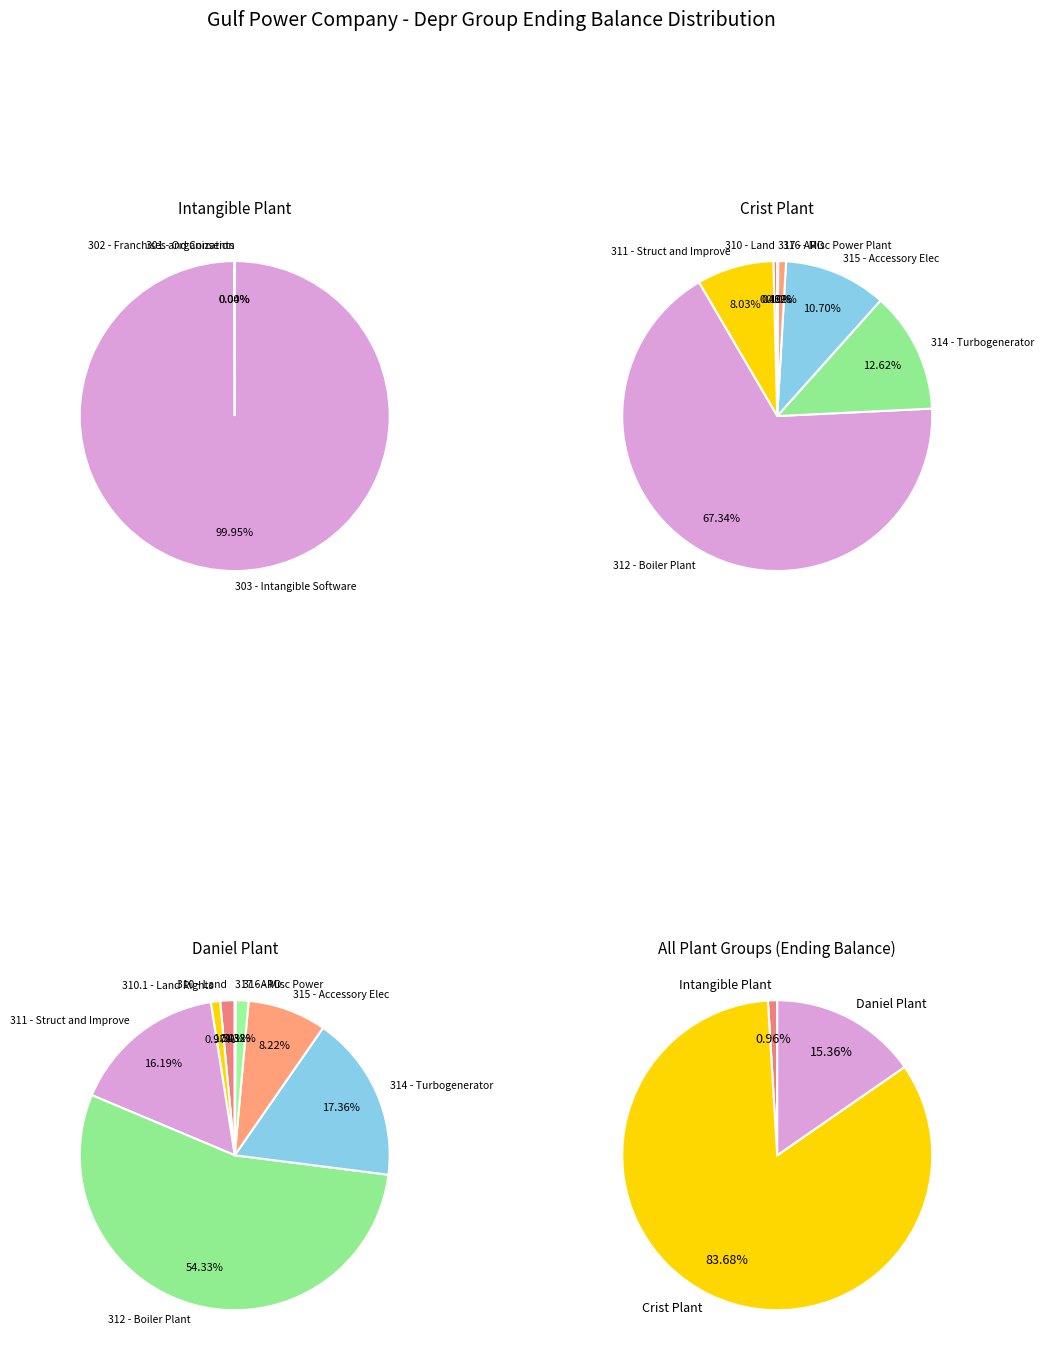

Rank the categories by value from lowest to highest.

Intangible Plant, Daniel Plant, Crist Plant